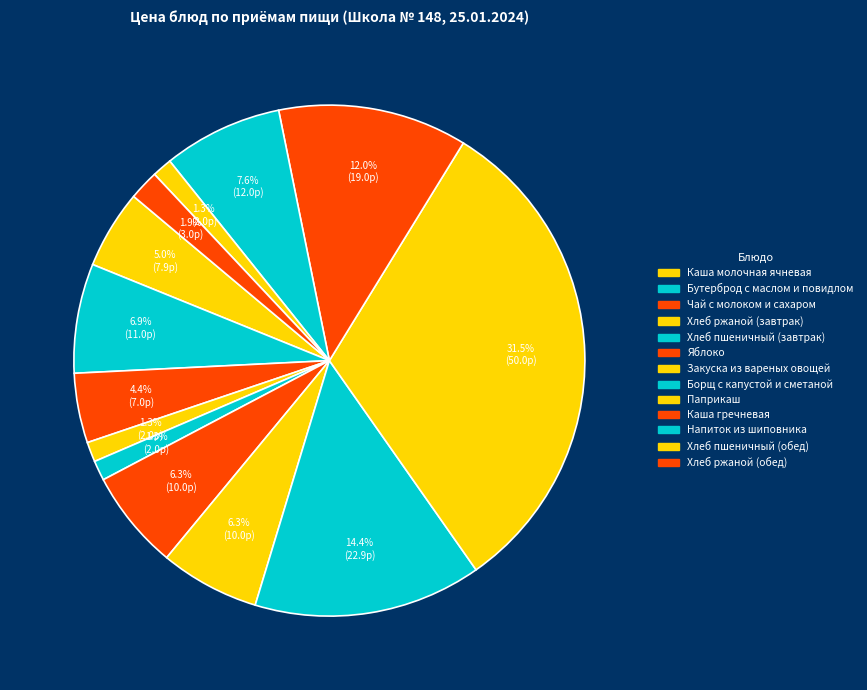

Is it true that Хлеб ржаной (завтрак) is 11% of the pie?

False